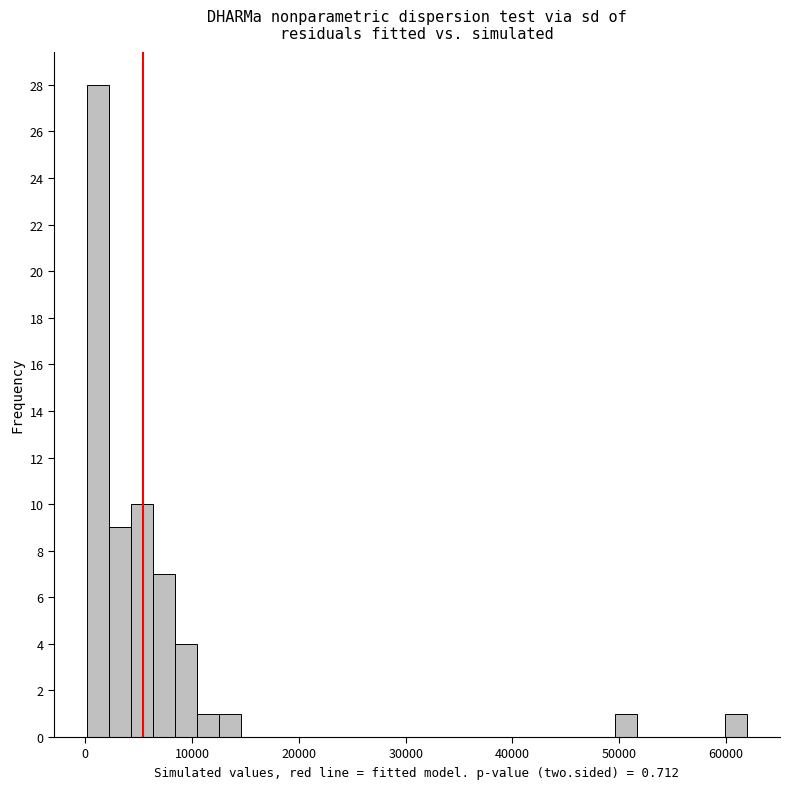

Around what value on the x-axis is the tallest bar? Give the approximate position of its centre, as read against the axis.

1000